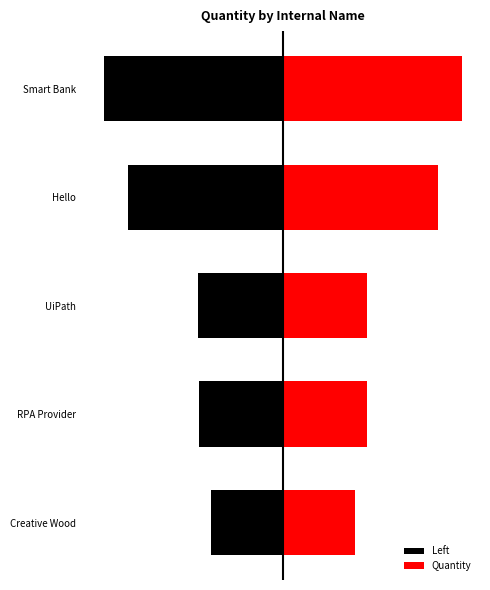

Between RPA Provider and UiPath, which is larger?

RPA Provider